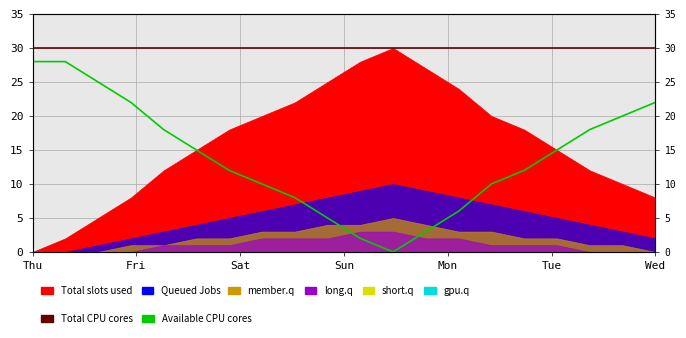

True or false: Total CPU cores and Available CPU cores cross at least once.

False